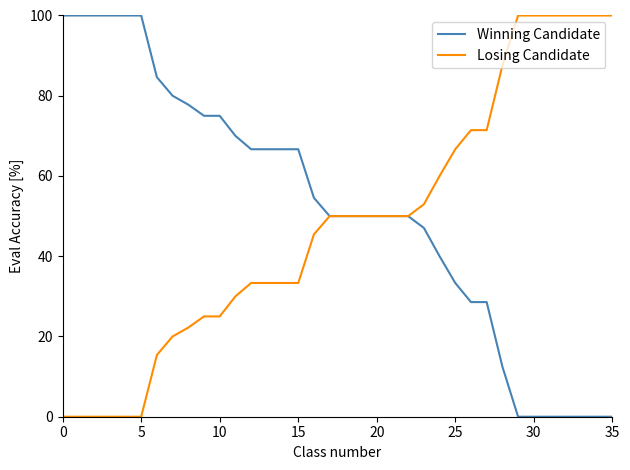

Which series has the largest total across all categories?

Winning Candidate